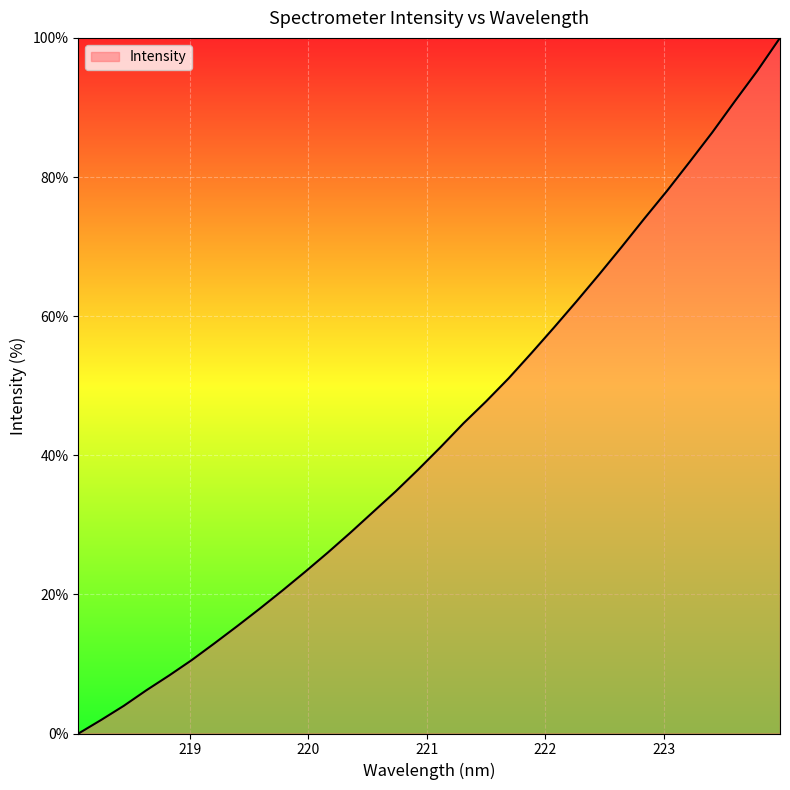

What is the maximum value shown in the chart?

100.0